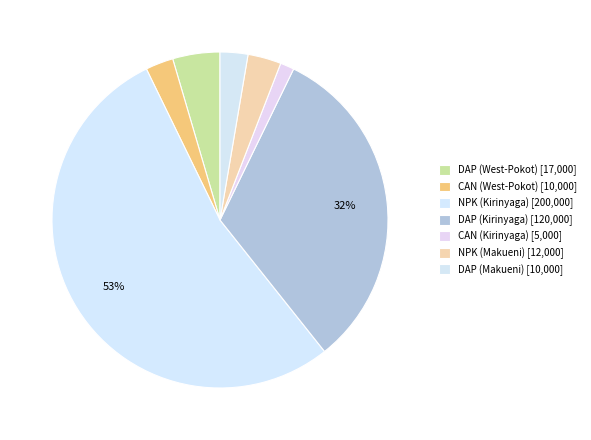

The NPK (Makueni) slice represents 3% of the pie. True or false?

True